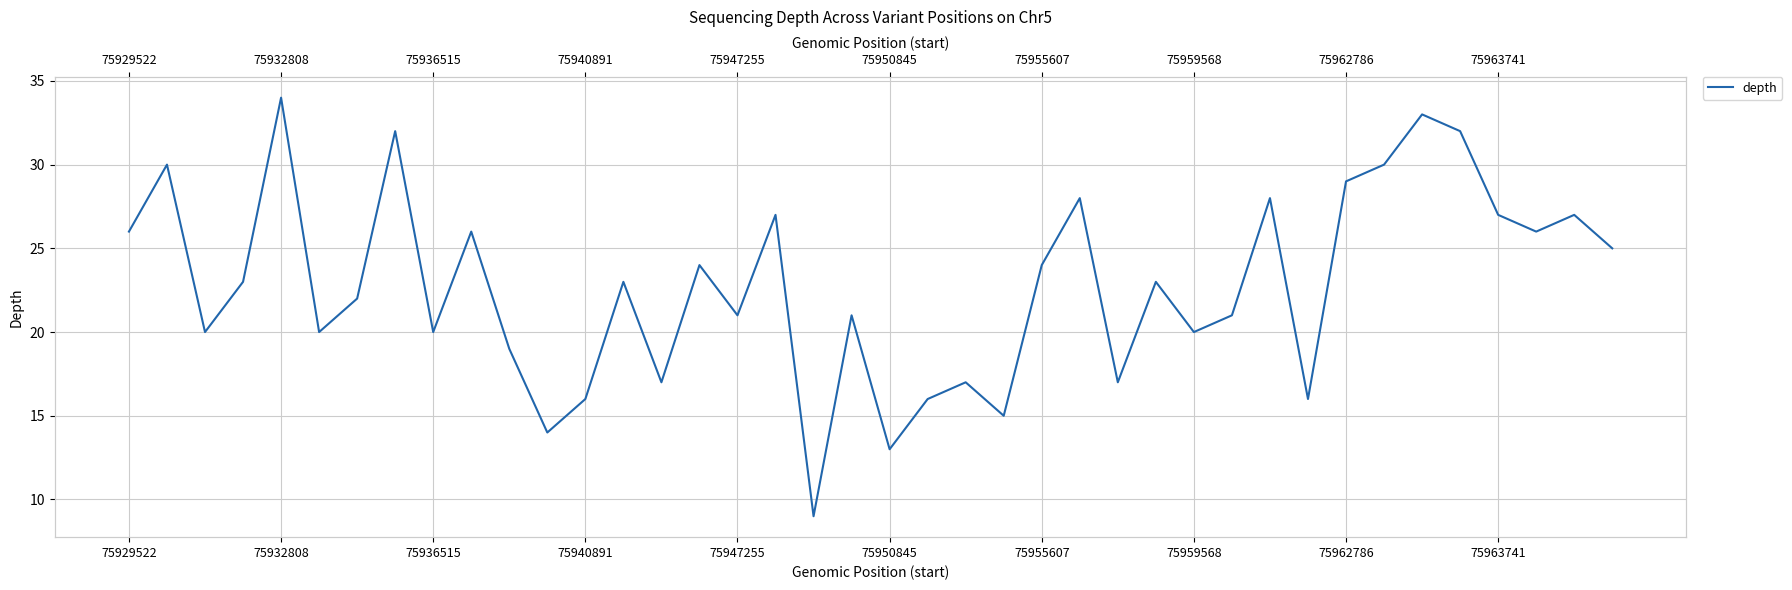

What is the maximum value shown in the chart?

34